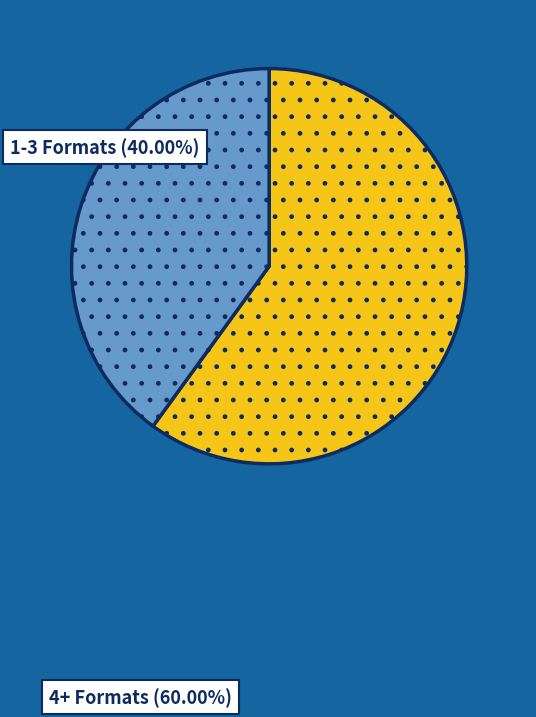

Is there any slice that represents more than half of the pie?

Yes